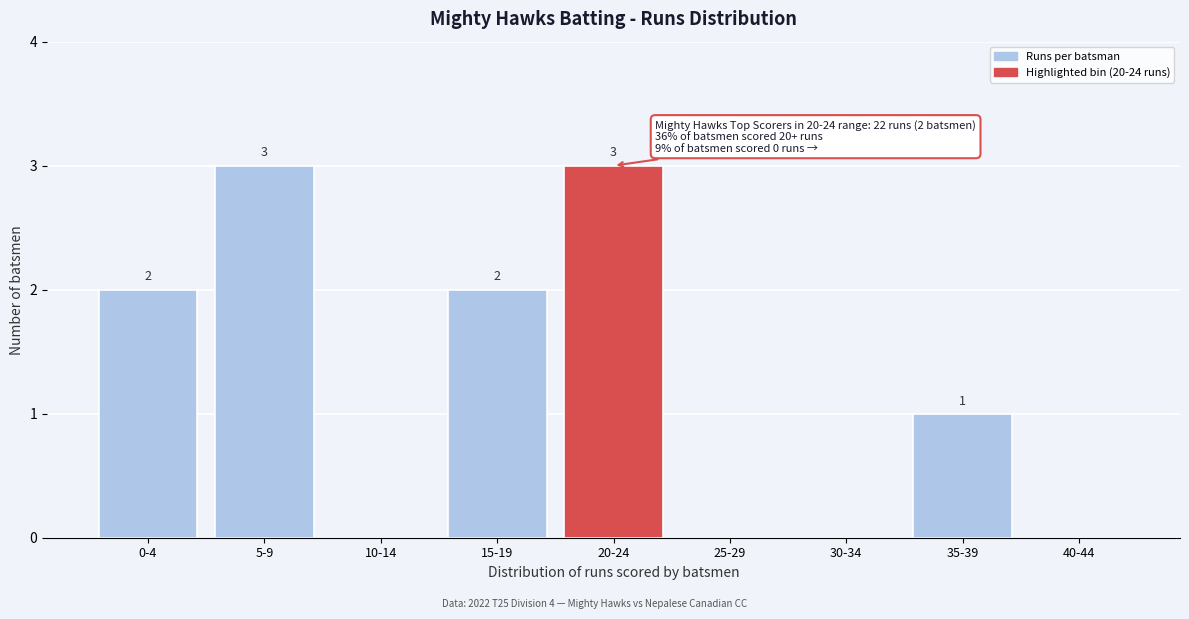

Reading right to left, transcribe all the data shown in this chart.

40-44=0	35-39=1	30-34=0	25-29=0	20-24=3	15-19=2	10-14=0	5-9=3	0-4=2